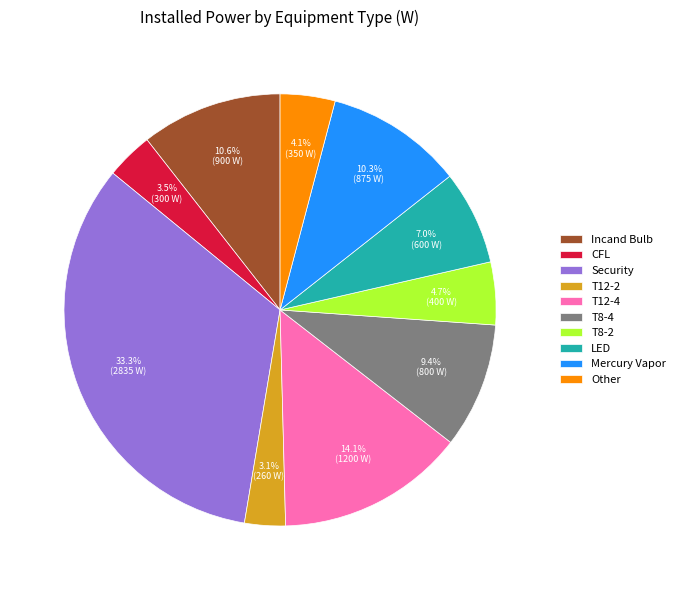

Is it true that T12-4 is 22% of the pie?

False